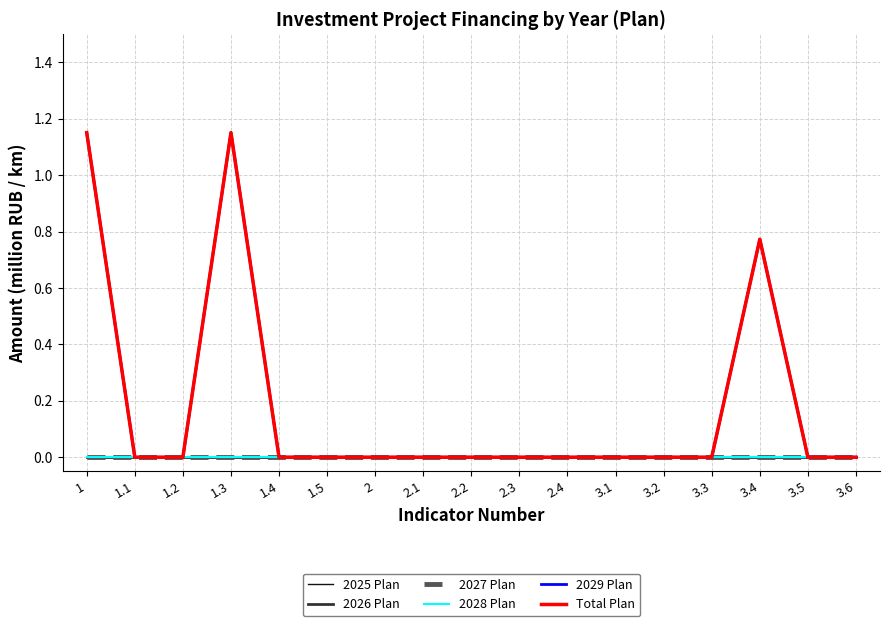

Is this an area chart (filled region under the line)?

No